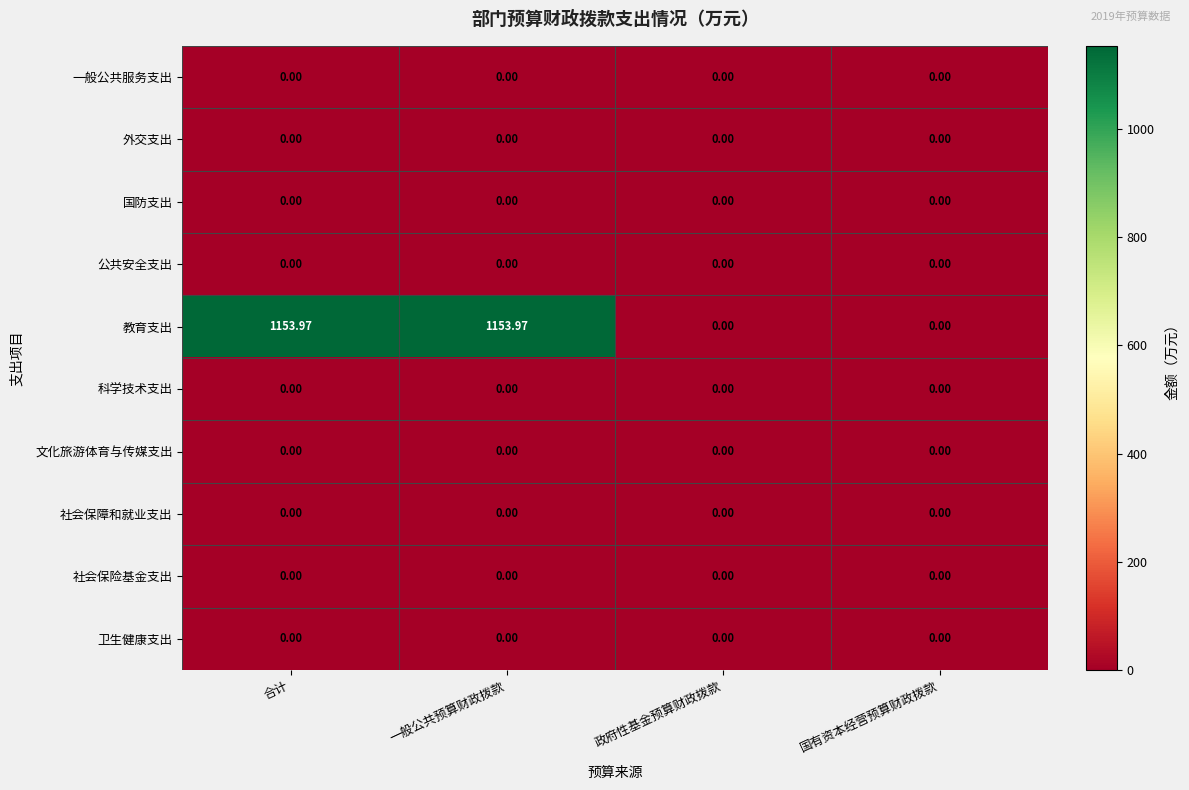

Which series has the widest spread of values?

教育支出